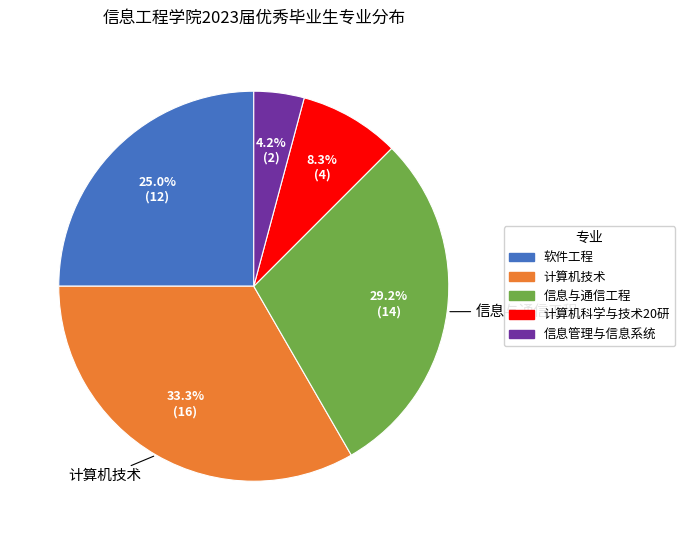

Between 信息管理与信息系统 and 软件工程, which is larger?

软件工程